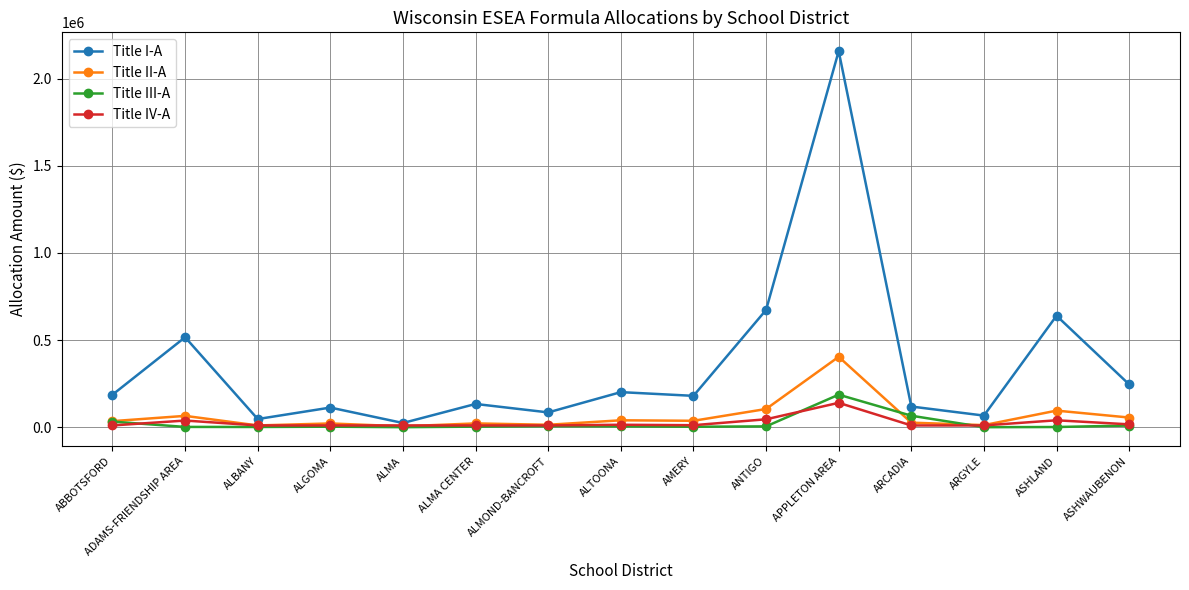

Where is Title III-A nearest to the value 93295?

ARCADIA